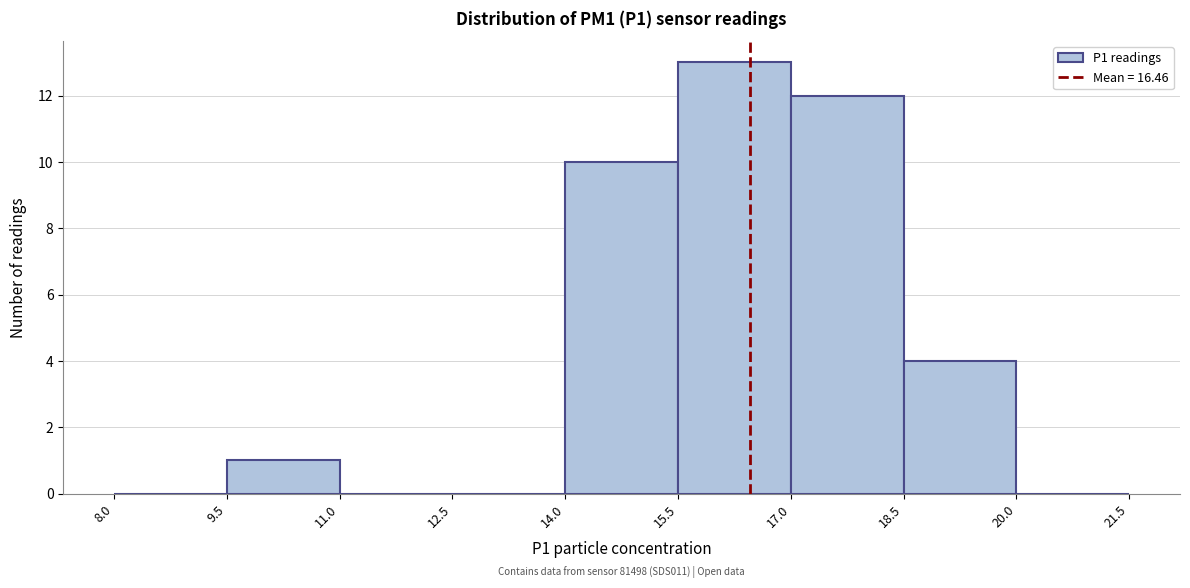

Over which range of the x-axis is the bar tallest?

15.5 to 17.0